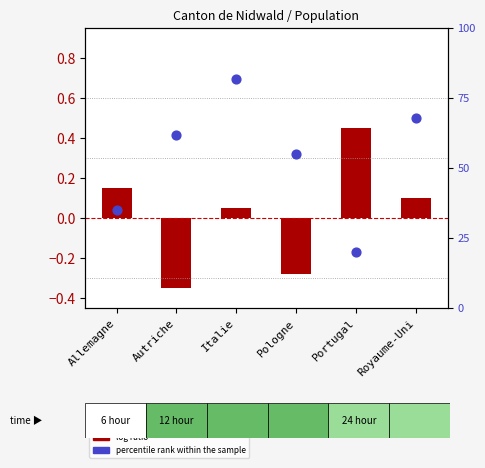

Between Pologne and Royaume-Uni, which is larger?

Royaume-Uni